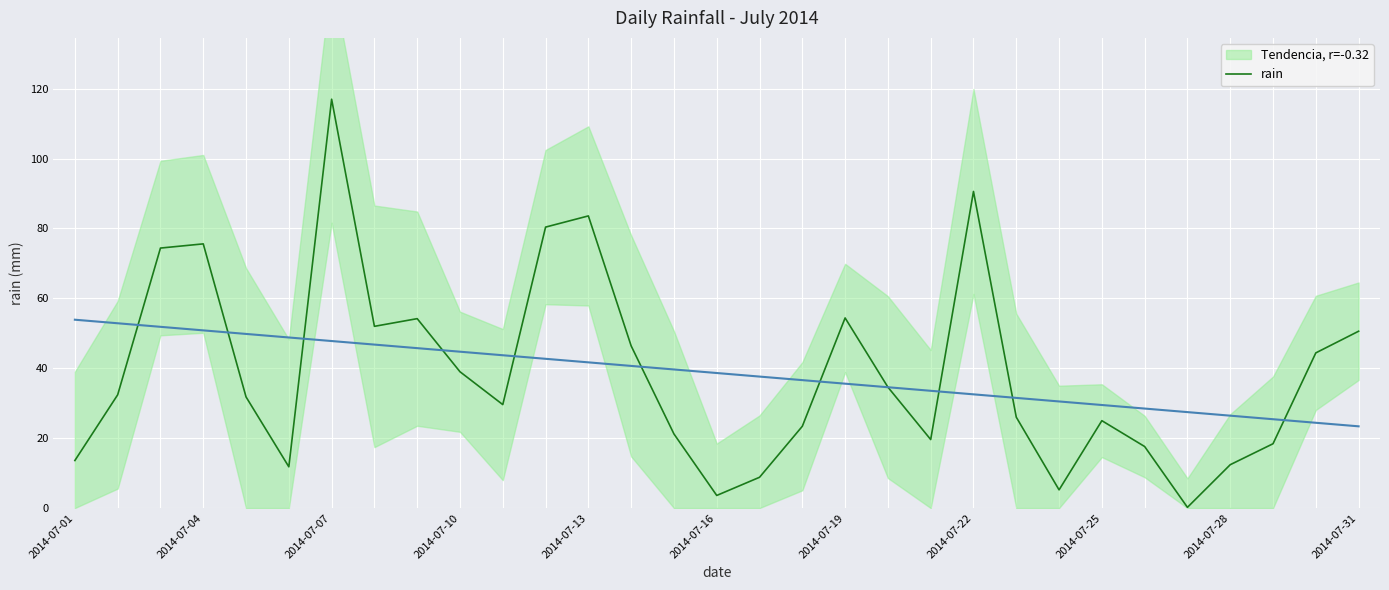

True or false: rain has a value of 21.3 at 2014-07-28.

False